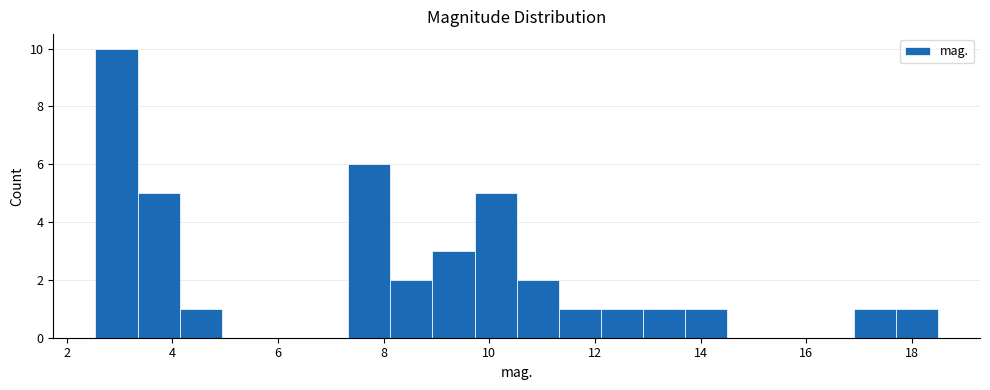

Read against the x-axis, roughly where is the centre of the tallest bar?

3.0